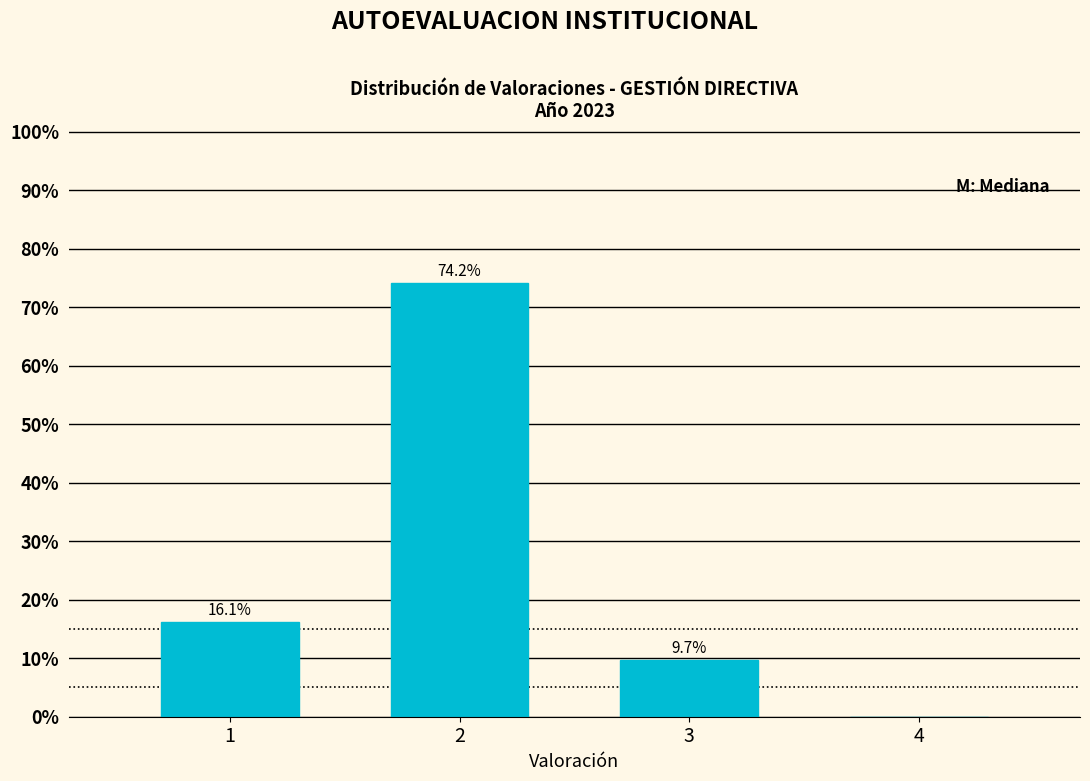

Reading left to right, transcribe all the data shown in this chart.

1=16.1	2=74.2	3=9.7	4=0.0